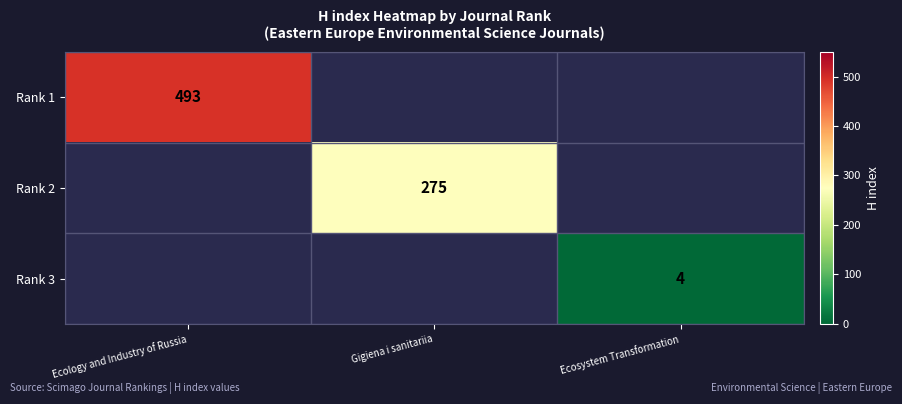

What is the maximum value shown in the chart?

493.0